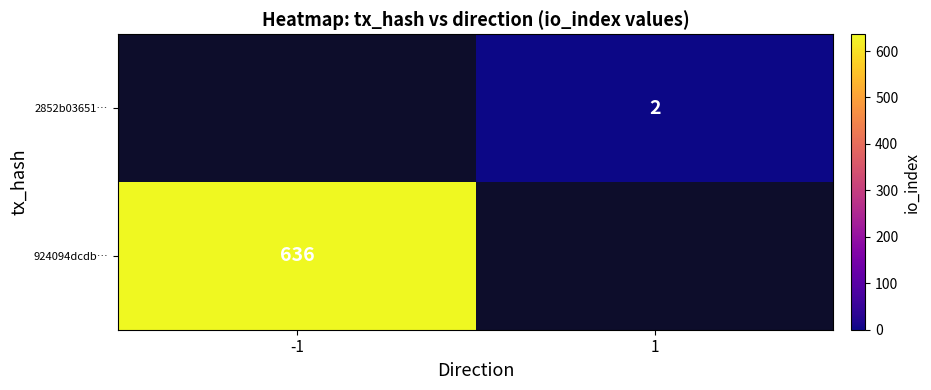

How many data points does each series have?

2